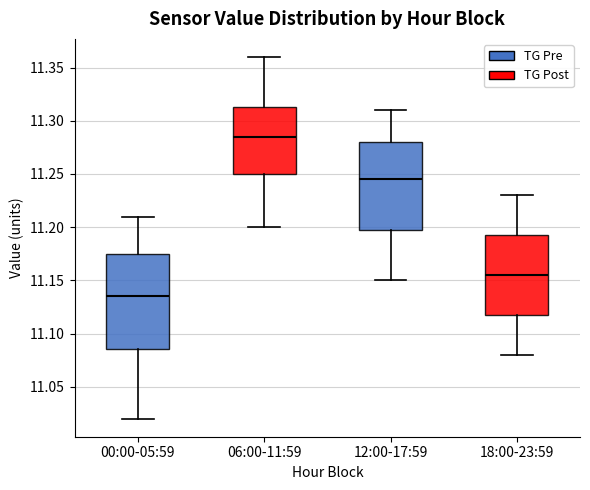

Reading left to right, read every box against the y-axis: the position of its median line, the range the box covers, and the ends of its whiskers. The values are not printed on the chart, so give them approximately, as read against the axis.

00:00-05:59: median 11.135, box 11.085 to 11.175, whiskers 11.020 to 11.210
06:00-11:59: median 11.285, box 11.250 to 11.315, whiskers 11.200 to 11.360
12:00-17:59: median 11.245, box 11.200 to 11.280, whiskers 11.150 to 11.310
18:00-23:59: median 11.155, box 11.120 to 11.195, whiskers 11.080 to 11.230